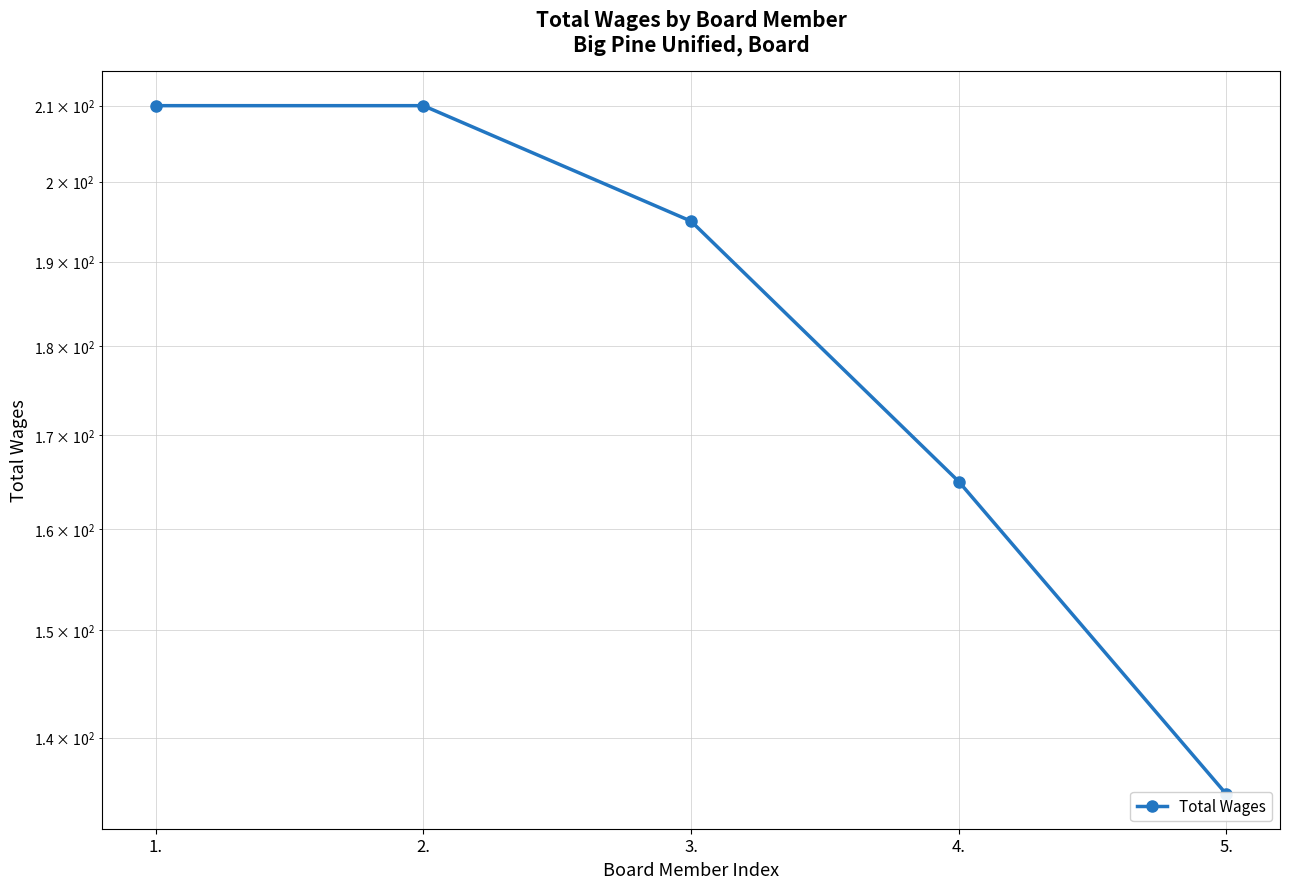

What is the minimum value shown in the chart?

135